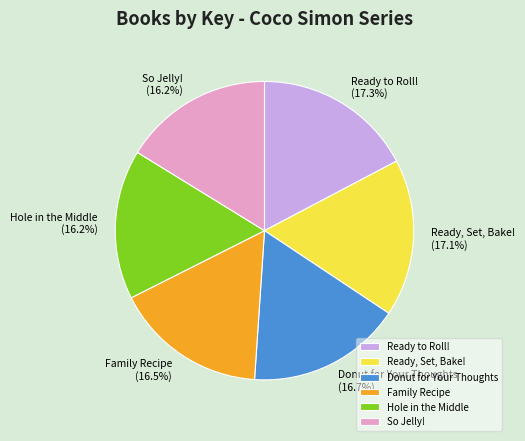

What is the total percentage of Donut for Your Thoughts and Ready to Roll!?

34.0%